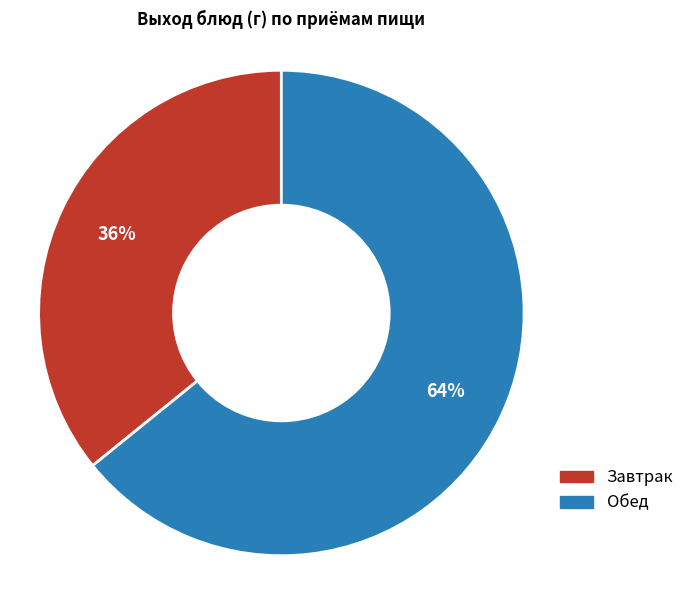

To the nearest percent, what is the average slice percentage?

50%